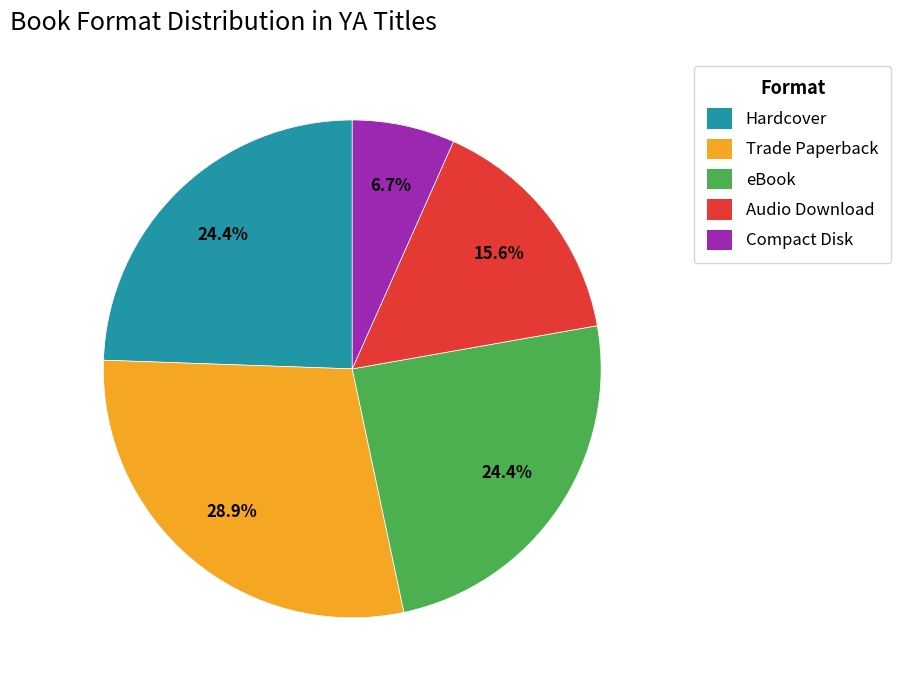

Which category has the smallest portion of the pie?

Compact Disk